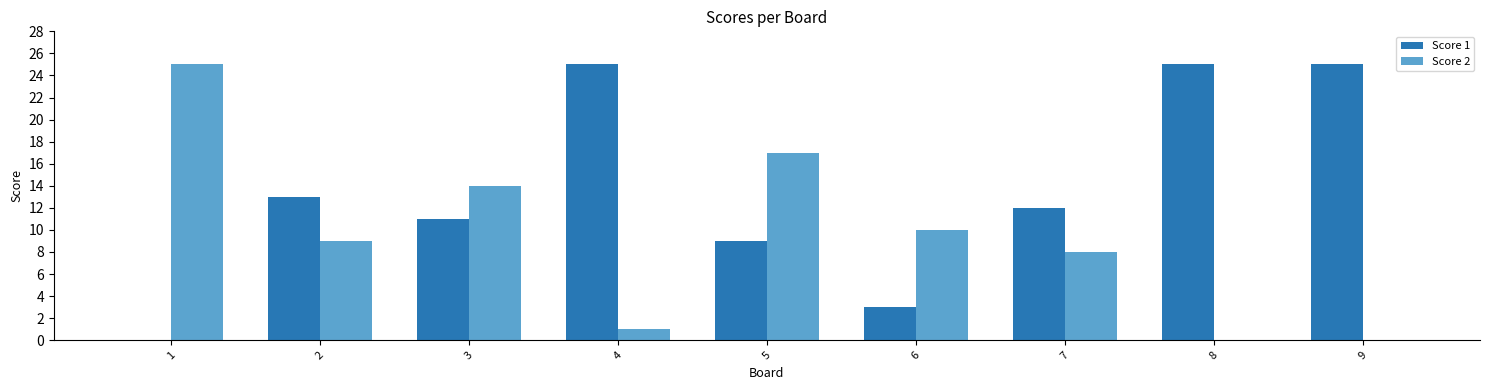

Reading left to right, extract all data points from this chart.

Score 1: 1=0	2=13	3=11	4=25	5=9	6=3	7=12	8=25	9=25
Score 2: 1=25	2=9	3=14	4=1	5=17	6=10	7=8	8=0	9=0